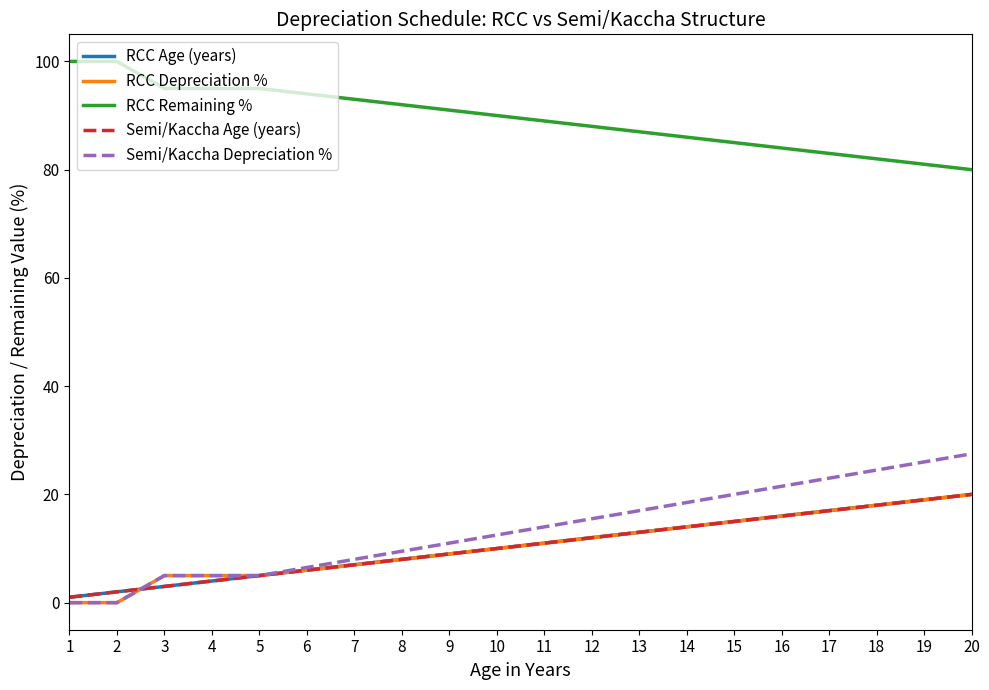

Is this an area chart (filled region under the line)?

No